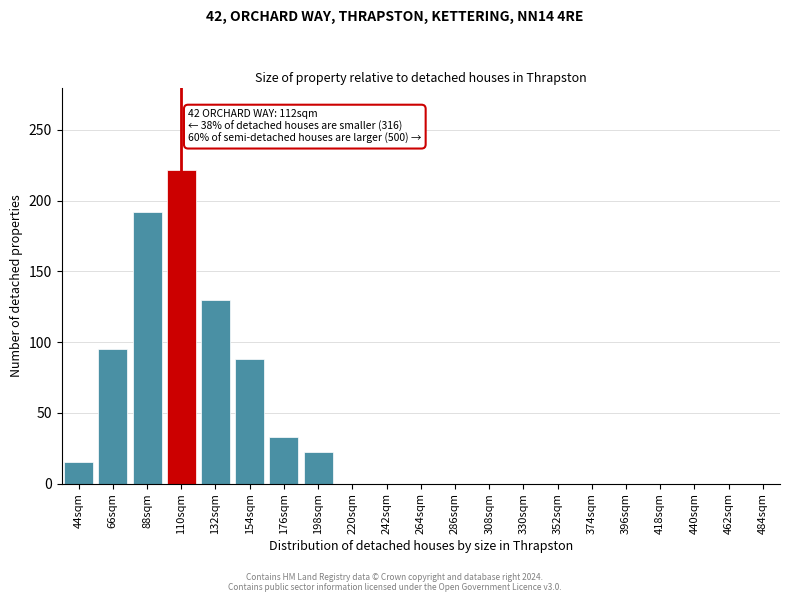

Reading right to left, extract all data points from this chart.

484sqm=0	462sqm=0	440sqm=0	418sqm=0	396sqm=0	374sqm=0	352sqm=0	330sqm=0	308sqm=0	286sqm=0	264sqm=0	242sqm=0	220sqm=0	198sqm=22	176sqm=33	154sqm=88	132sqm=130	110sqm=222	88sqm=192	66sqm=95	44sqm=15